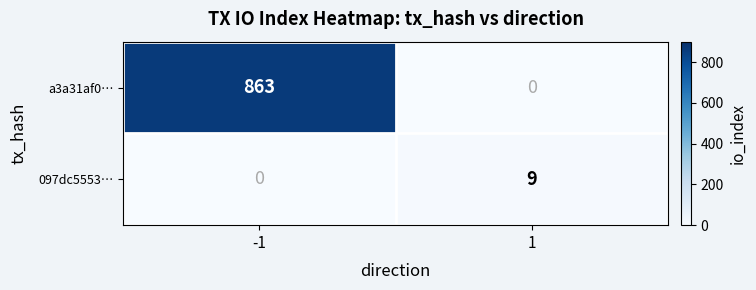

Rank the series by their average value, from lowest to highest.

097dc5553…, a3a31af0…